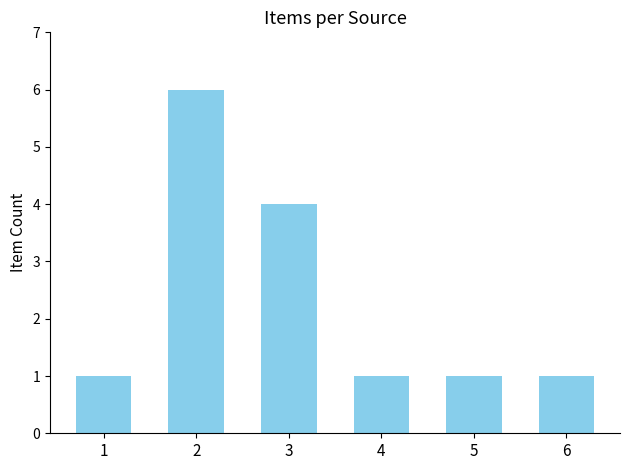

What is the greatest value displayed?

6